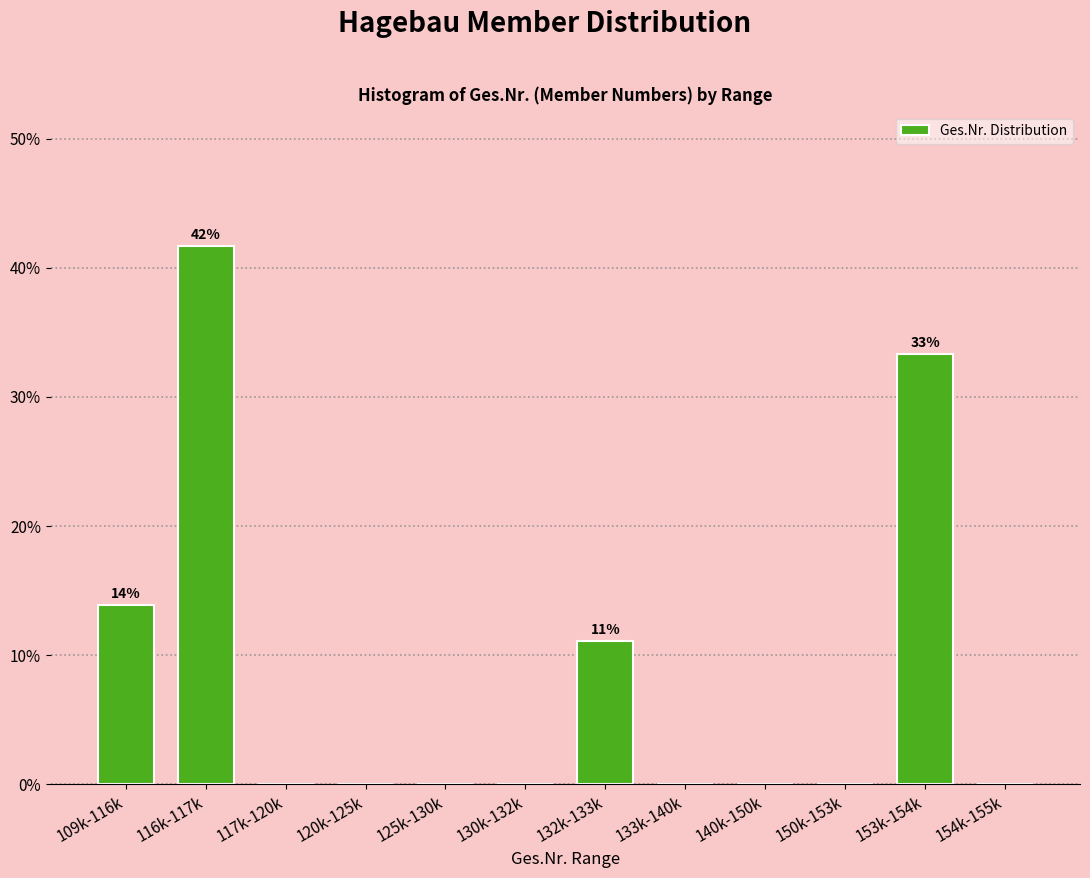

Reading right to left, list all the values displayed in this chart.

154k-155k=0.0	153k-154k=33.3	150k-153k=0.0	140k-150k=0.0	133k-140k=0.0	132k-133k=11.1	130k-132k=0.0	125k-130k=0.0	120k-125k=0.0	117k-120k=0.0	116k-117k=41.7	109k-116k=13.9